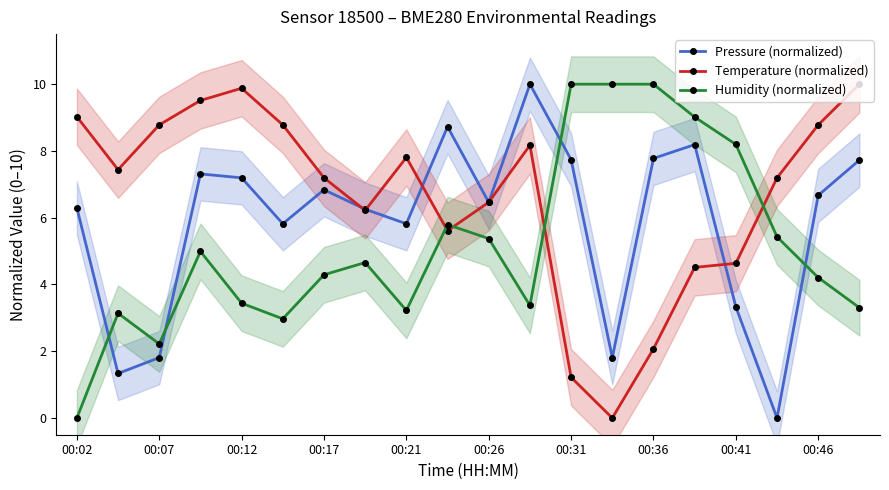

Where does the Temperature (normalized) series first go above 7?

00:02